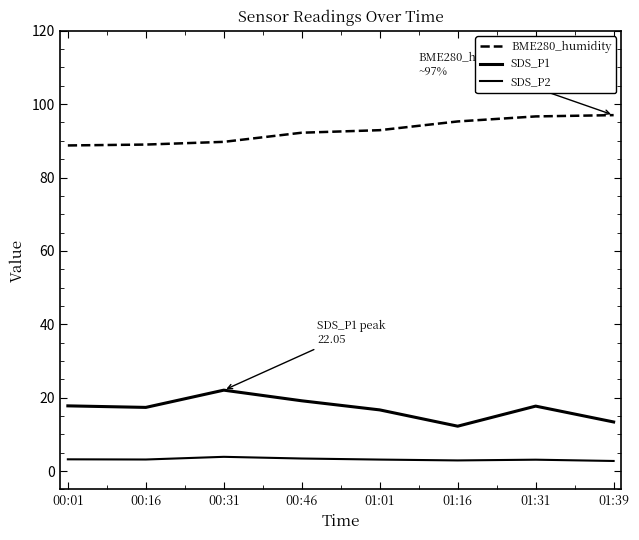

Rank the series by their maximum value, from highest to lowest.

BME280_humidity, SDS_P1, SDS_P2